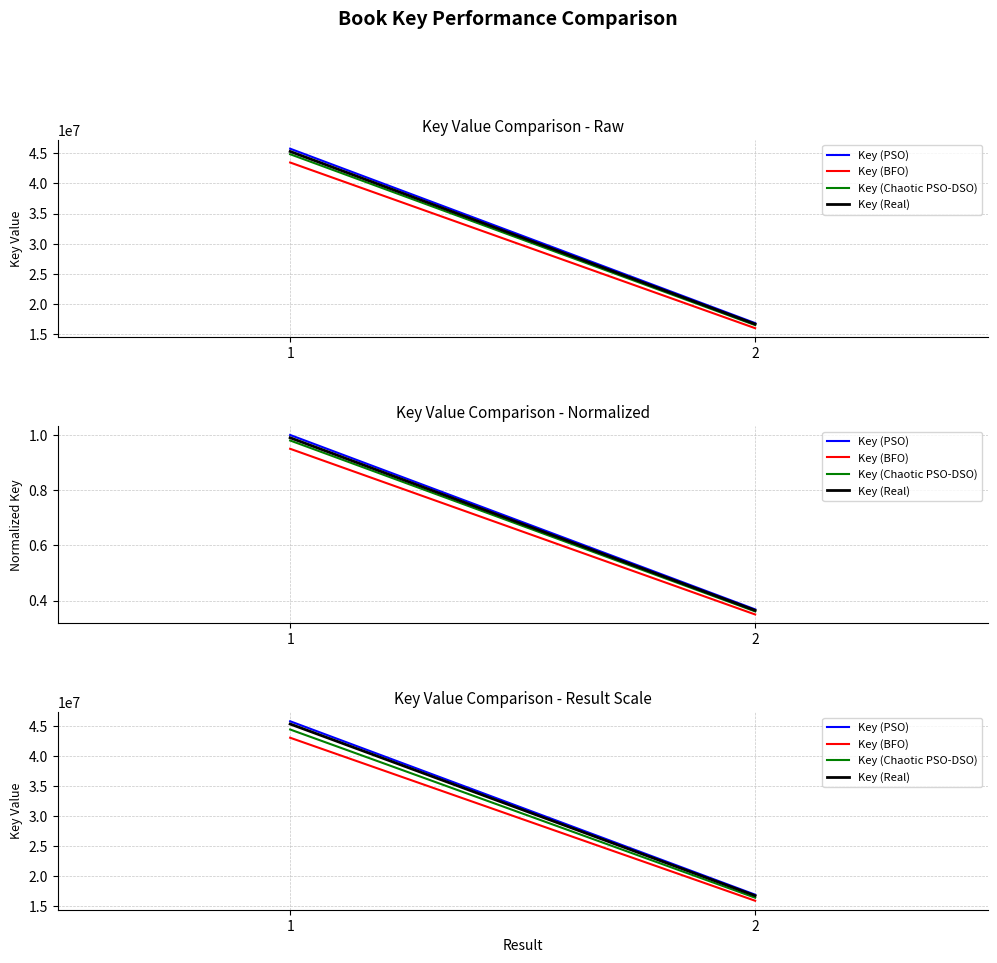

Which label corresponds to the smallest value in the chart?

2